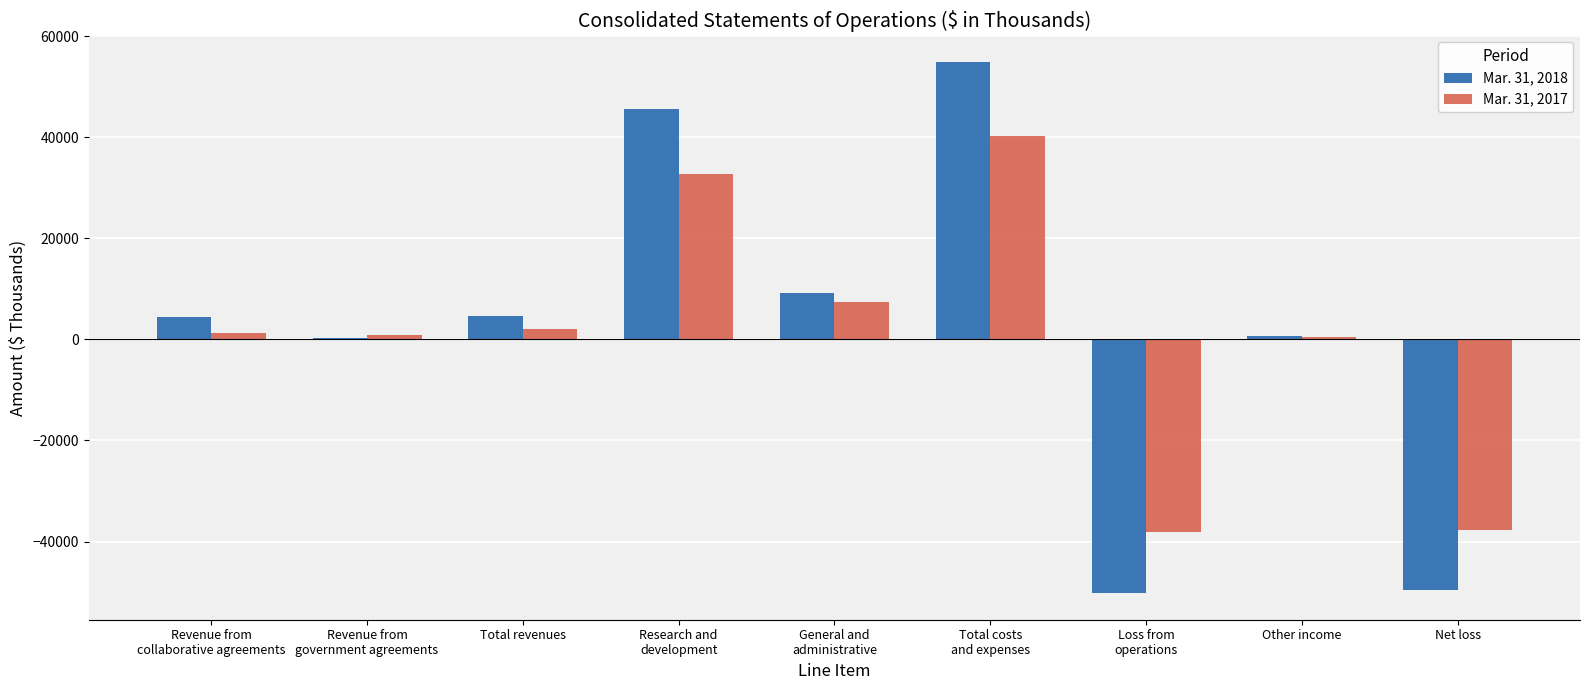

What is the greatest value displayed?

54905